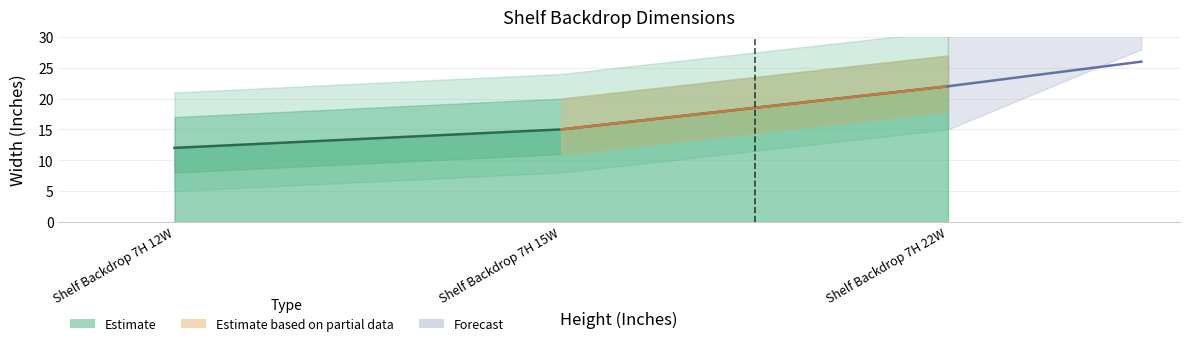

What is the change in value from Shelf Backdrop 7H 15W to Shelf Backdrop 7H 22W?

+7